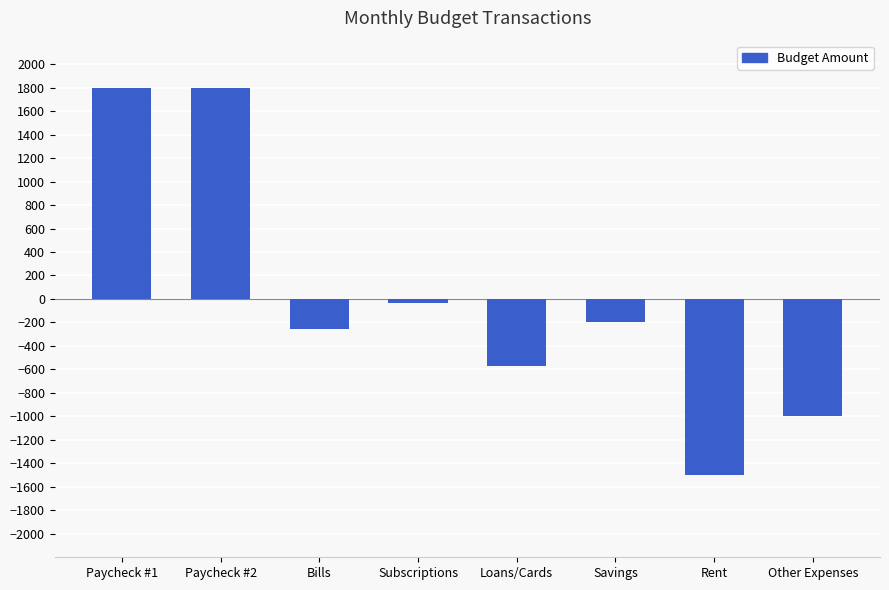

How many values are below -200?

4